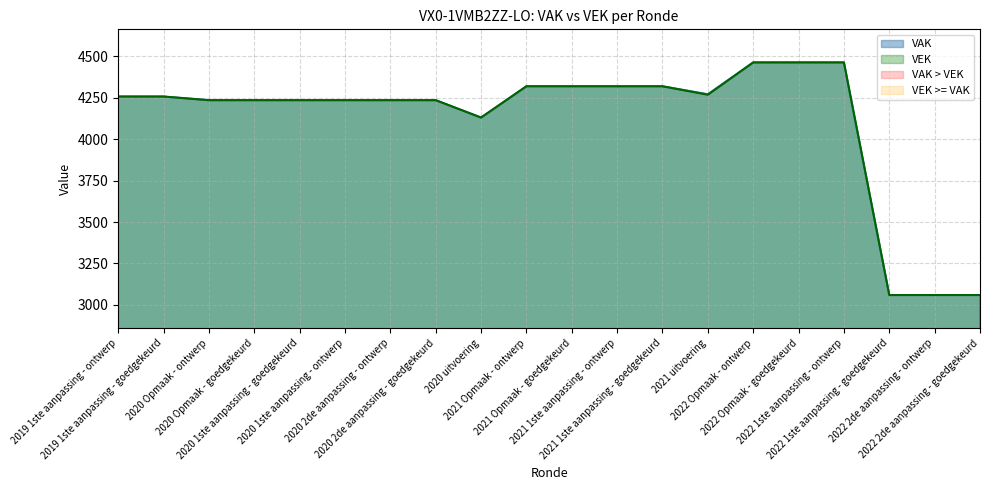

At which label does VEK first exceed 4258?

2021 Opmaak - ontwerp